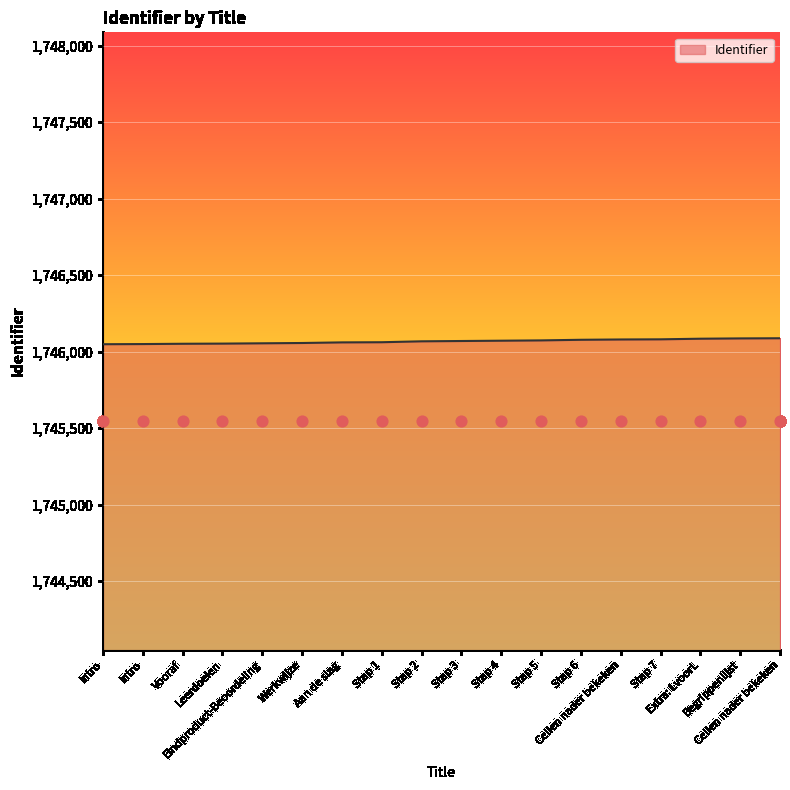

What is the change in value from Stap 3 to Begrippenlijst?

+17